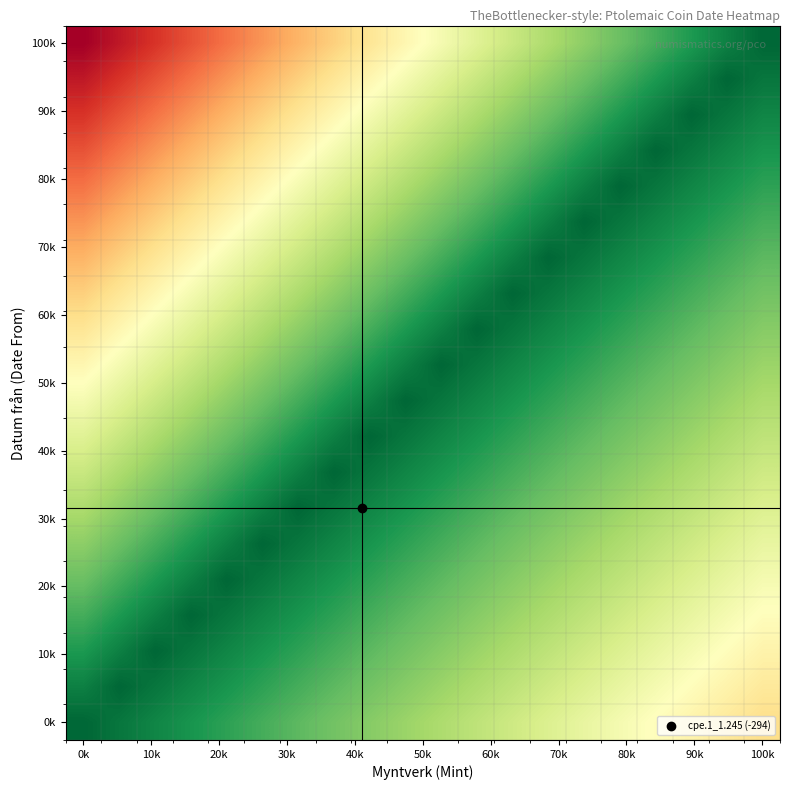

How many categories are shown in the chart?

20